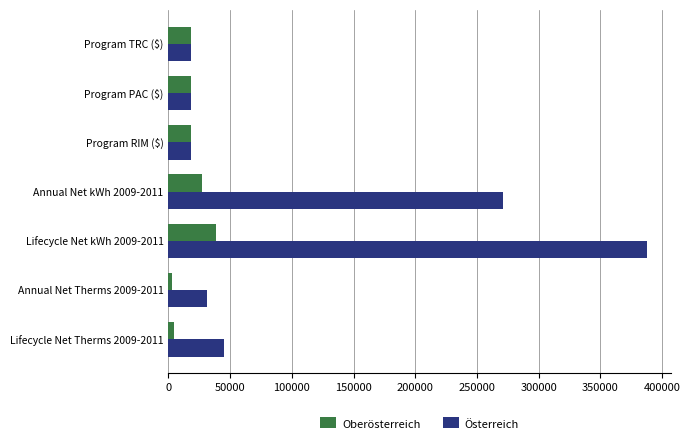

Is it true that Oberösterreich equals 18256.0 at Program TRC ($)?

True